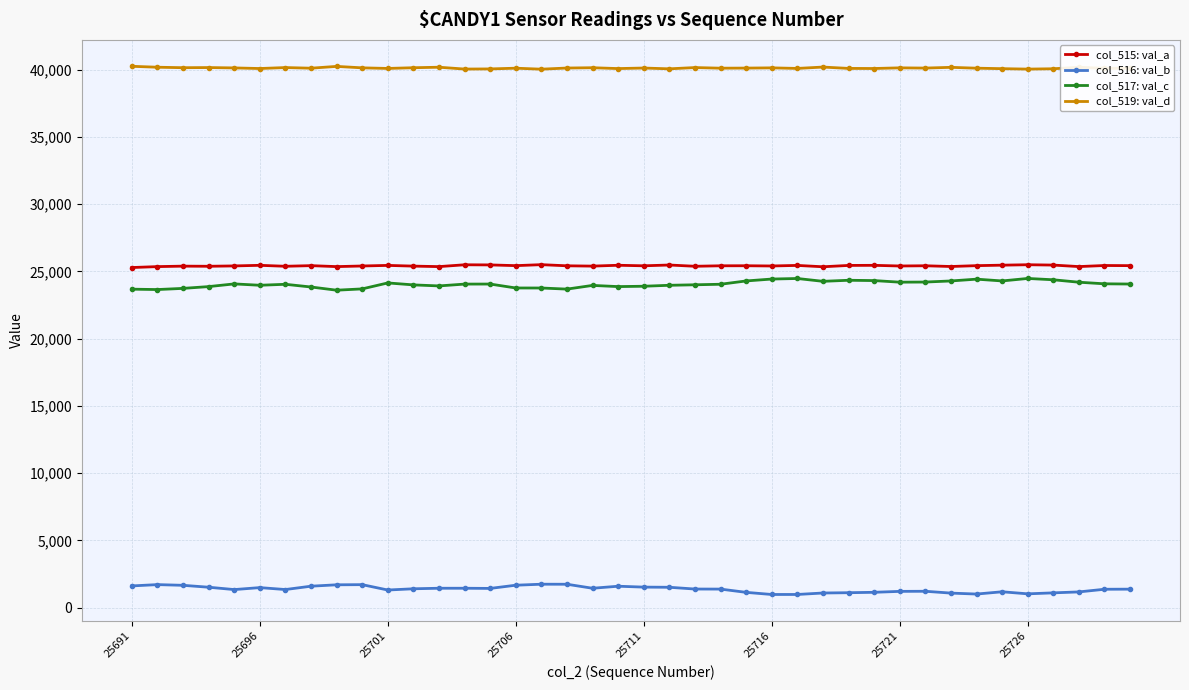

True or false: col_517: val_c has more than 2 interior local peaks.

True